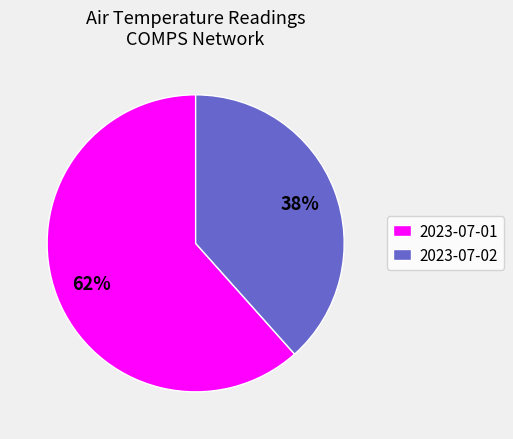

Is there a majority slice in this chart?

Yes